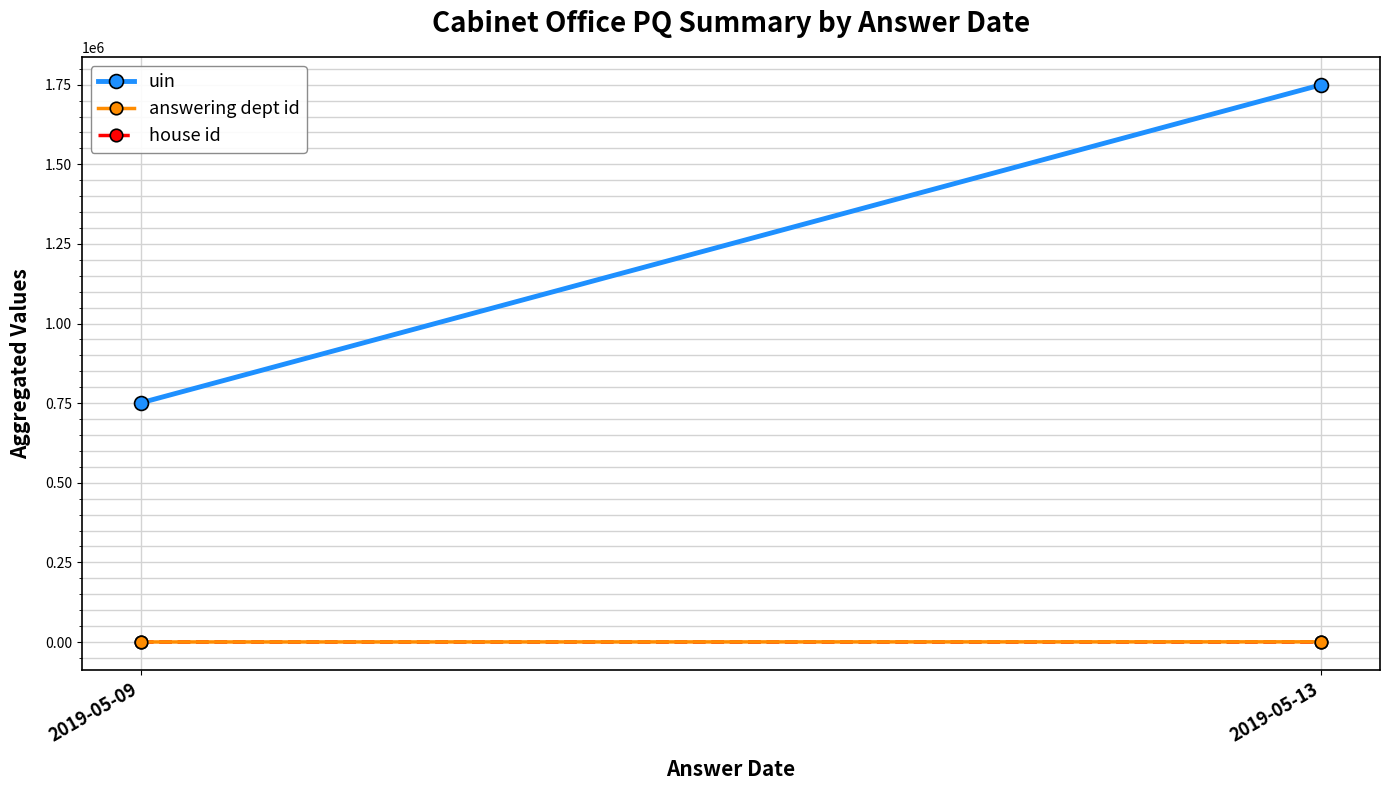

How many data points does each series have?

2